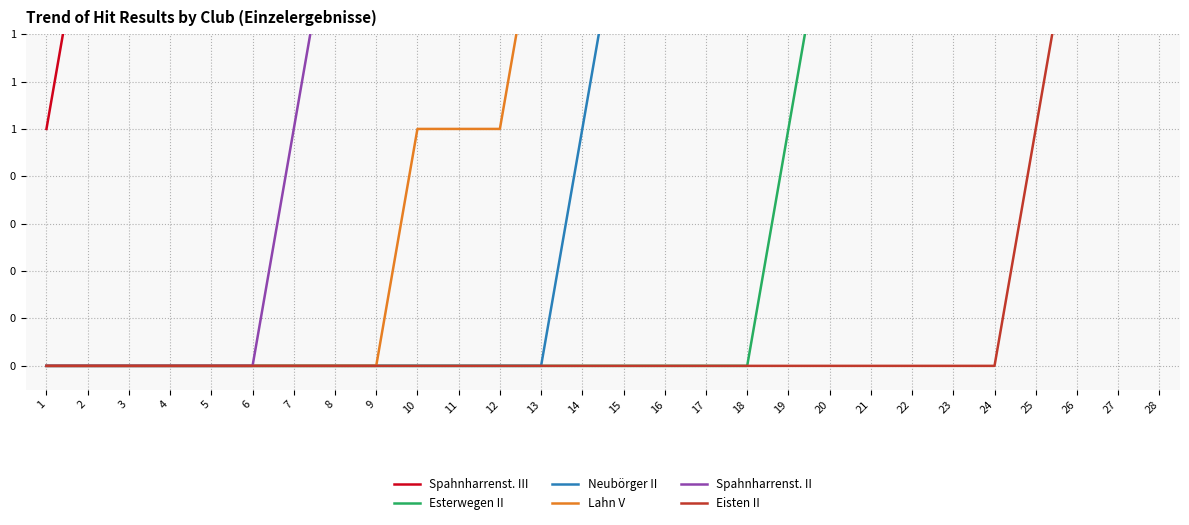

True or false: Neubörger II and Lahn V intersect in this chart.

False